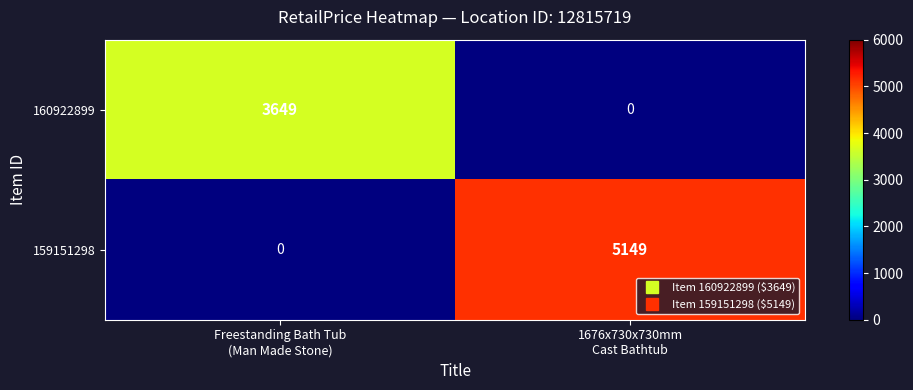

What is the difference between the maximum and minimum values in the 159151298 series?

5149